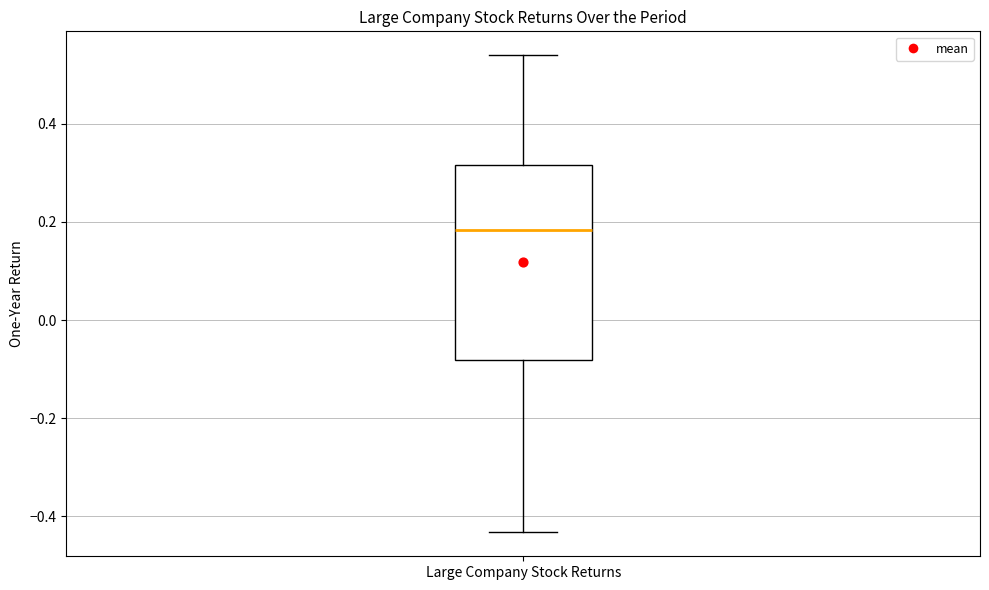

Read this box plot against the y-axis: the position of the median line, the range covered by the box, and the ends of both whiskers. The values are not printed on the chart, so give them approximately, as read against the axis.

median 0.18, box -0.08 to 0.32, whiskers -0.44 to 0.54